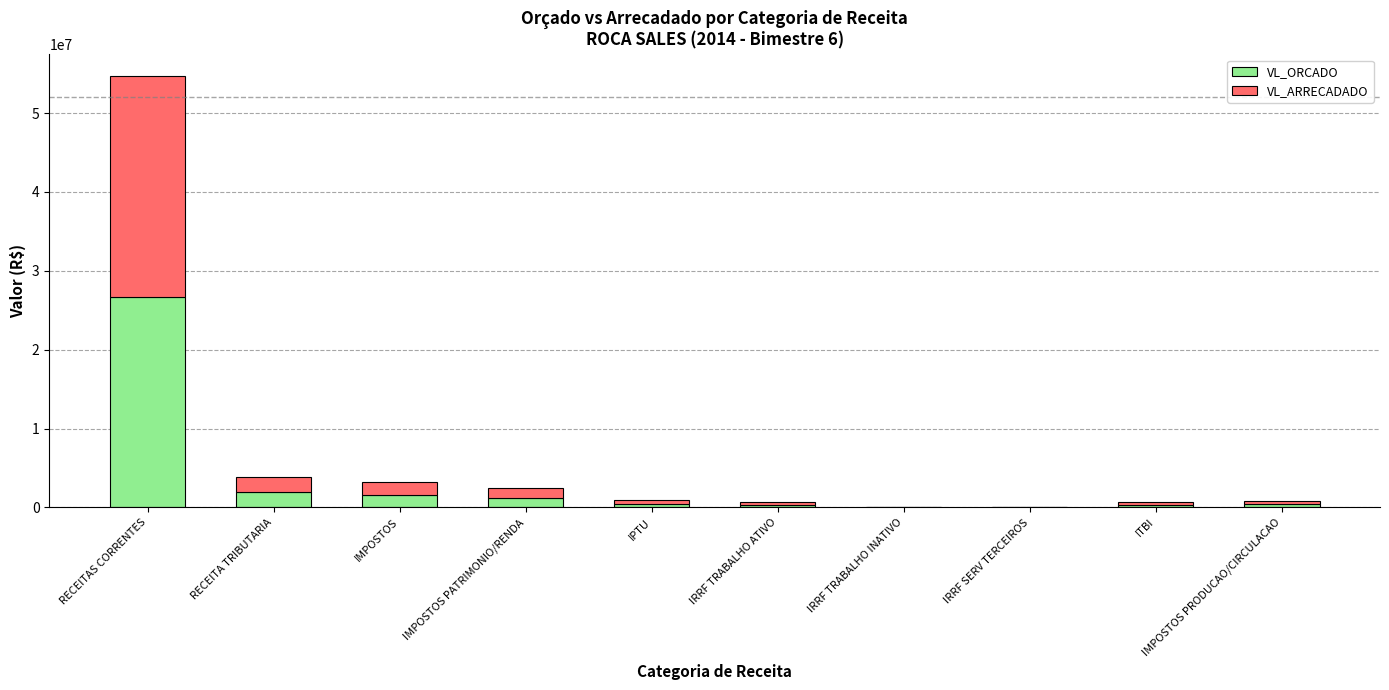

Does the chart contain stacked bars?

Yes